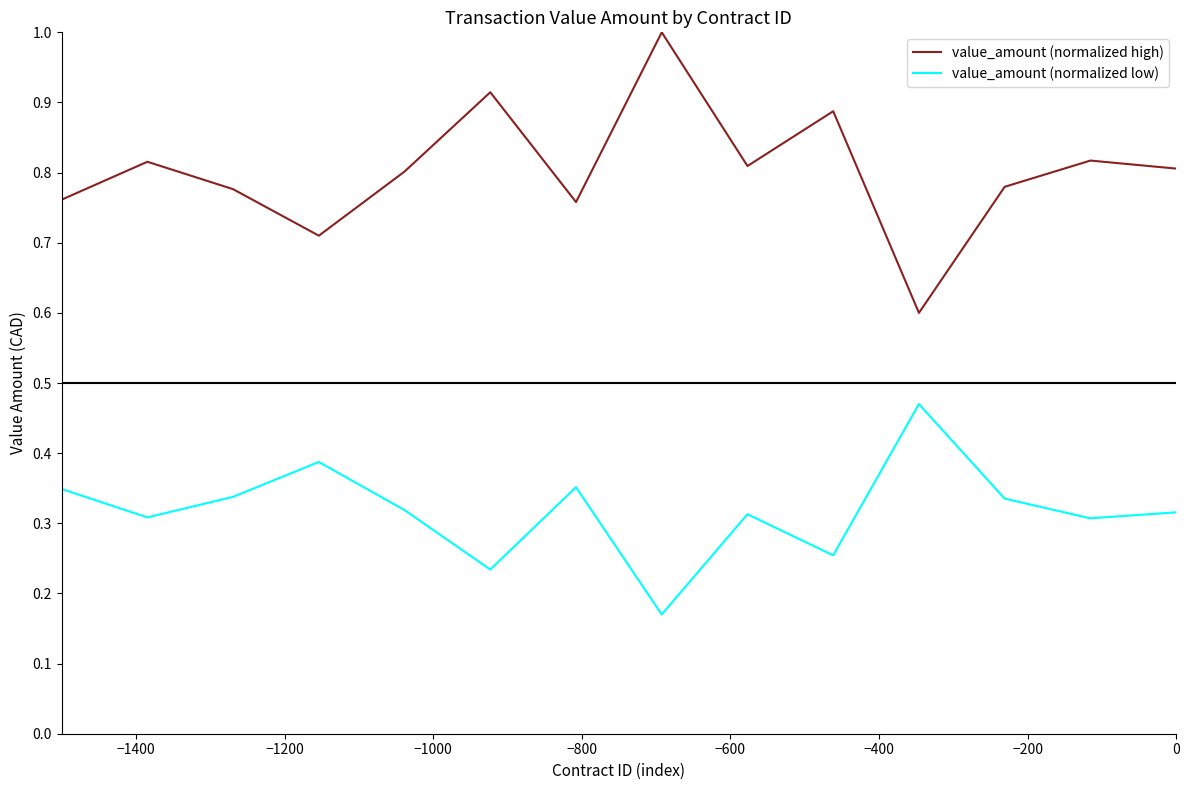

What is the highest value of the value_amount (normalized high) series?

1.0